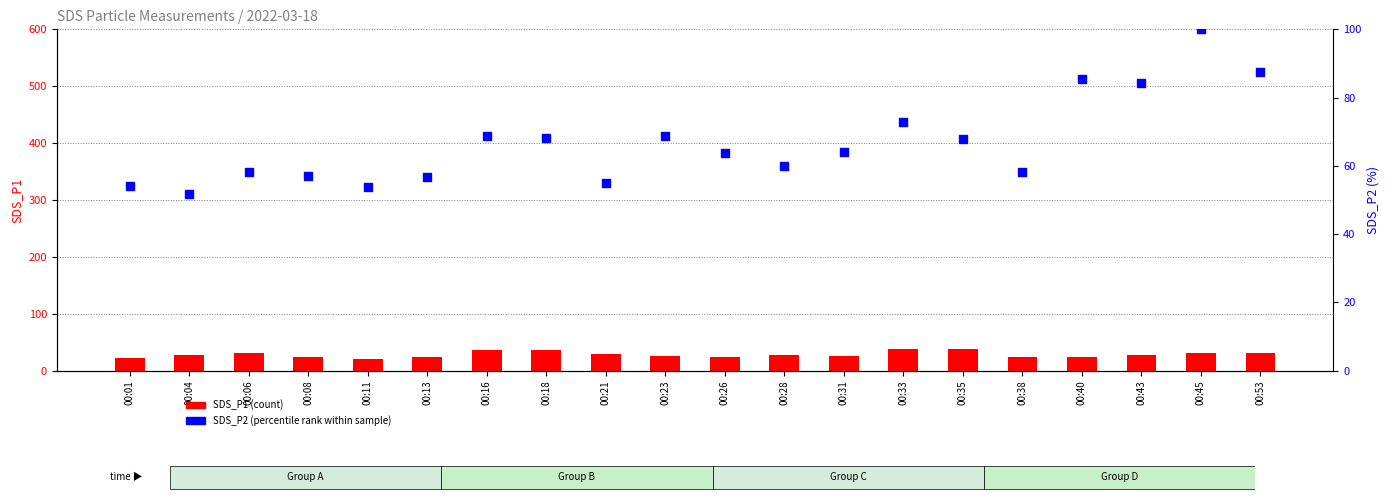

Which series has the largest Y range (max minus min)?

SDS_P2 (percentile rank)